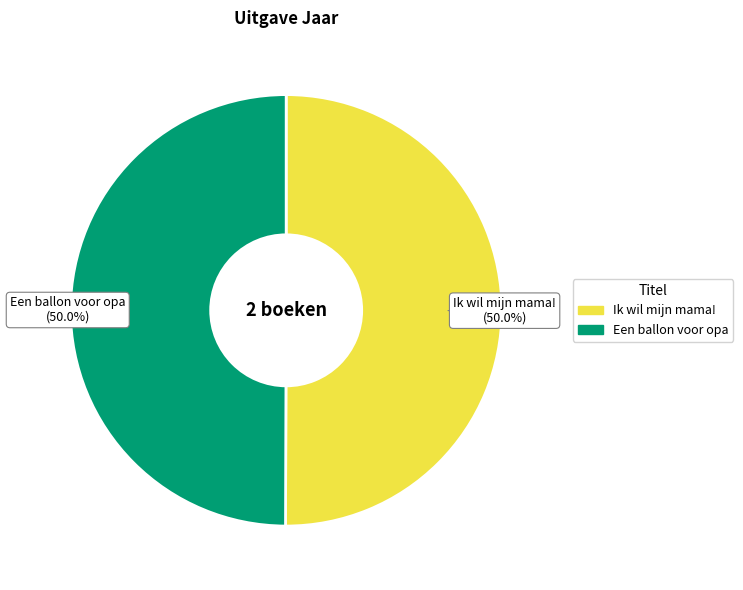

Is the sum of Ik wil mijn mama! and Een ballon voor opa greater than half?

Yes